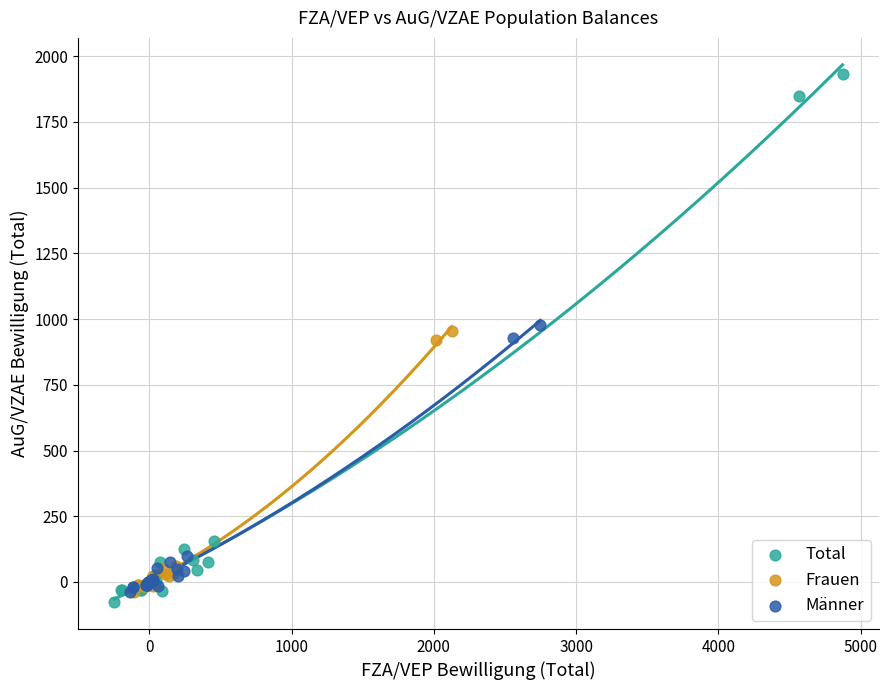

Which series has the largest Y range (max minus min)?

Total